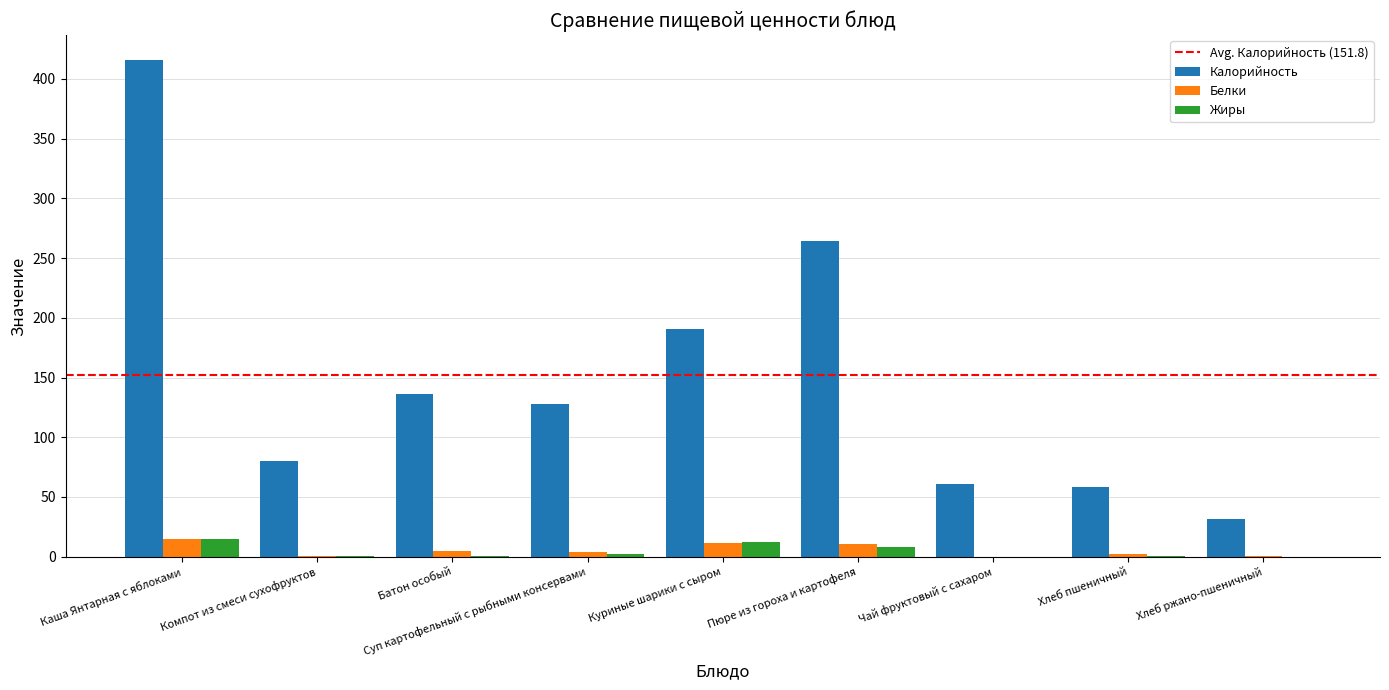

What is the maximum value for Белки?

14.7